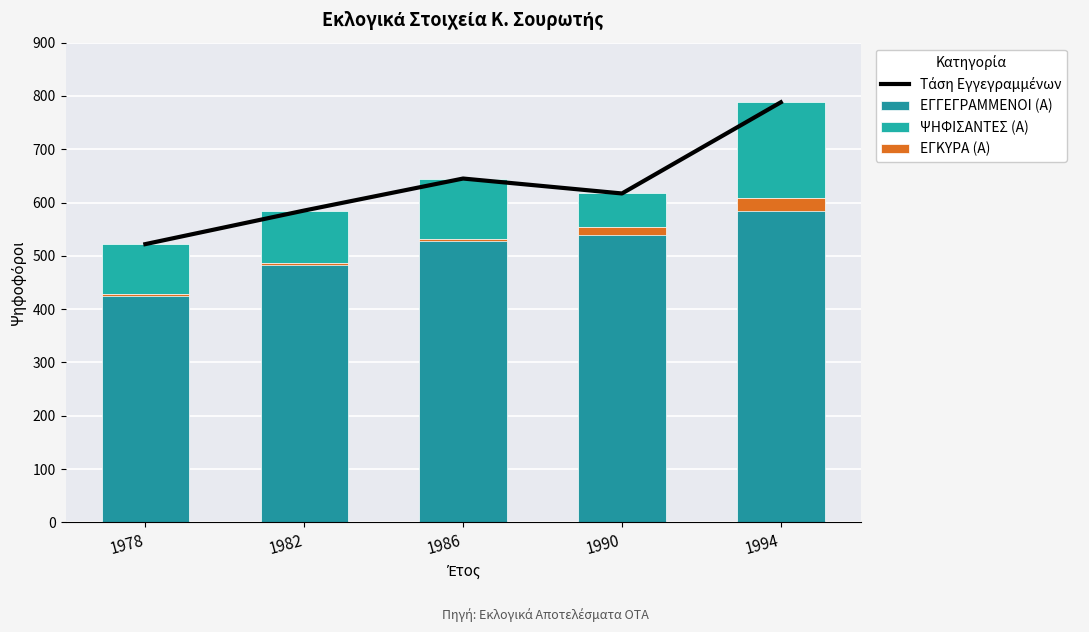

Which series has the widest spread of values?

Τάση Εγγεγραμμένων